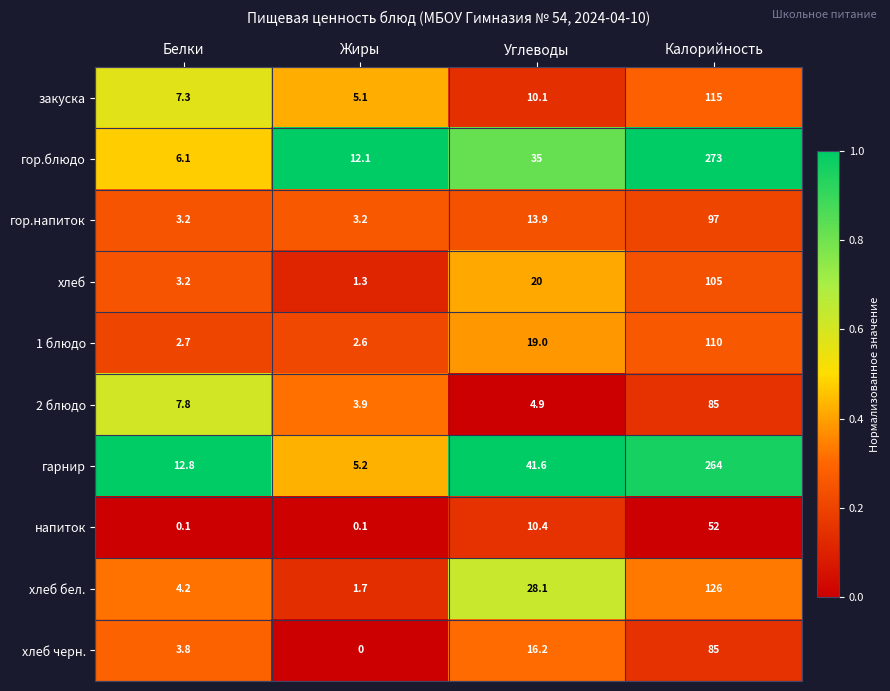

True or false: хлеб бел. has a value of 1.7 at Жиры.

True